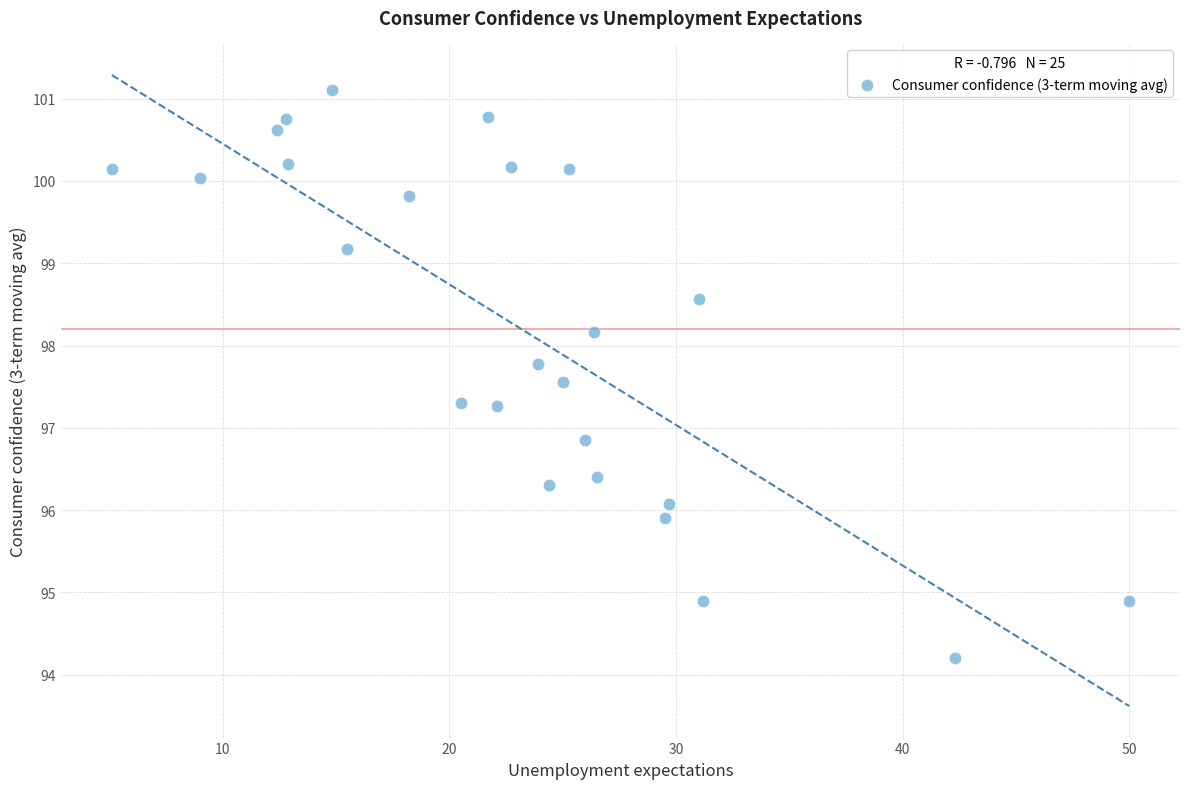

What is the range of Y values (max minus min)?

6.9